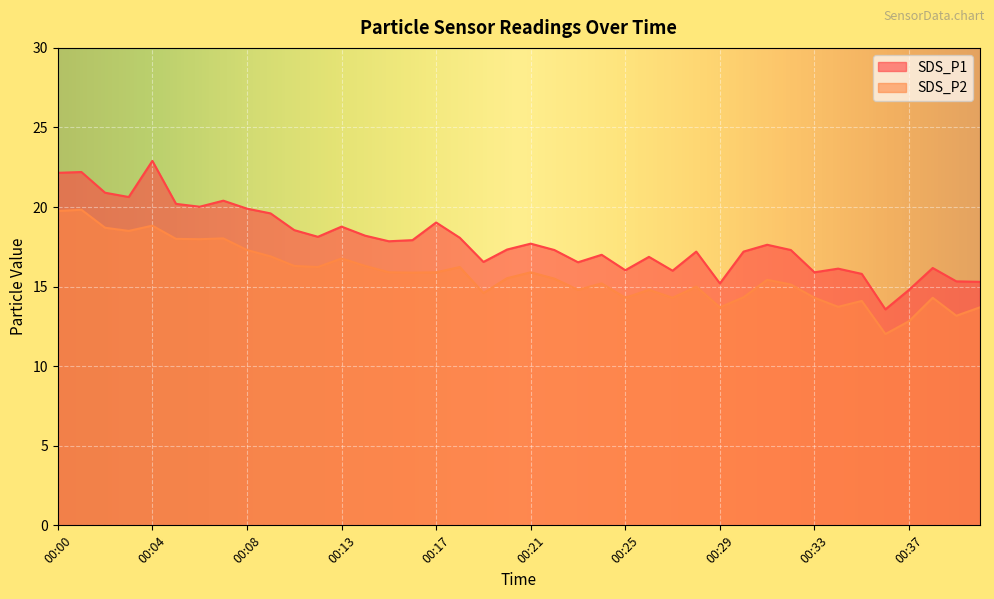

What are all the series names shown in the legend?

SDS_P1, SDS_P2